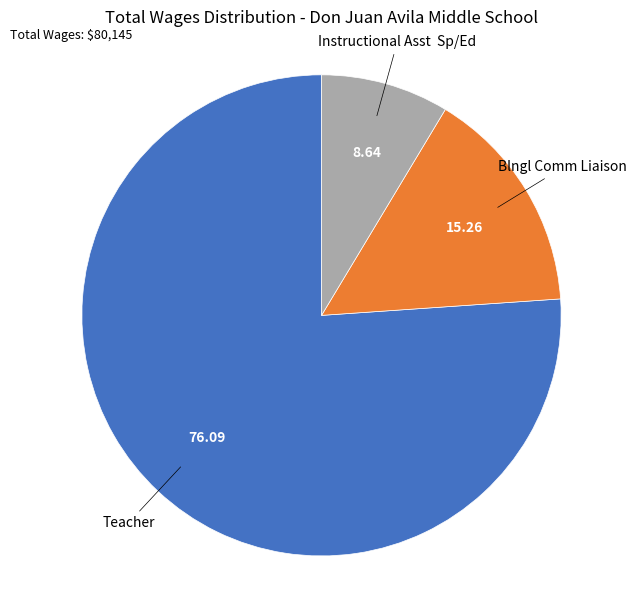

Is there any slice that represents more than half of the pie?

Yes